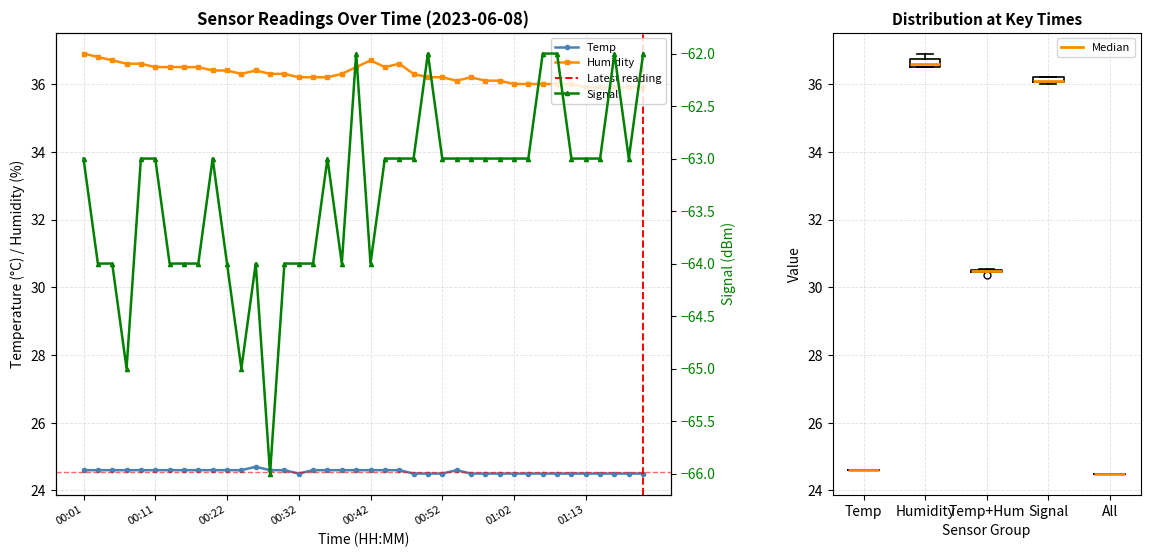

Which category has the lowest value in the Temp series?

00:32